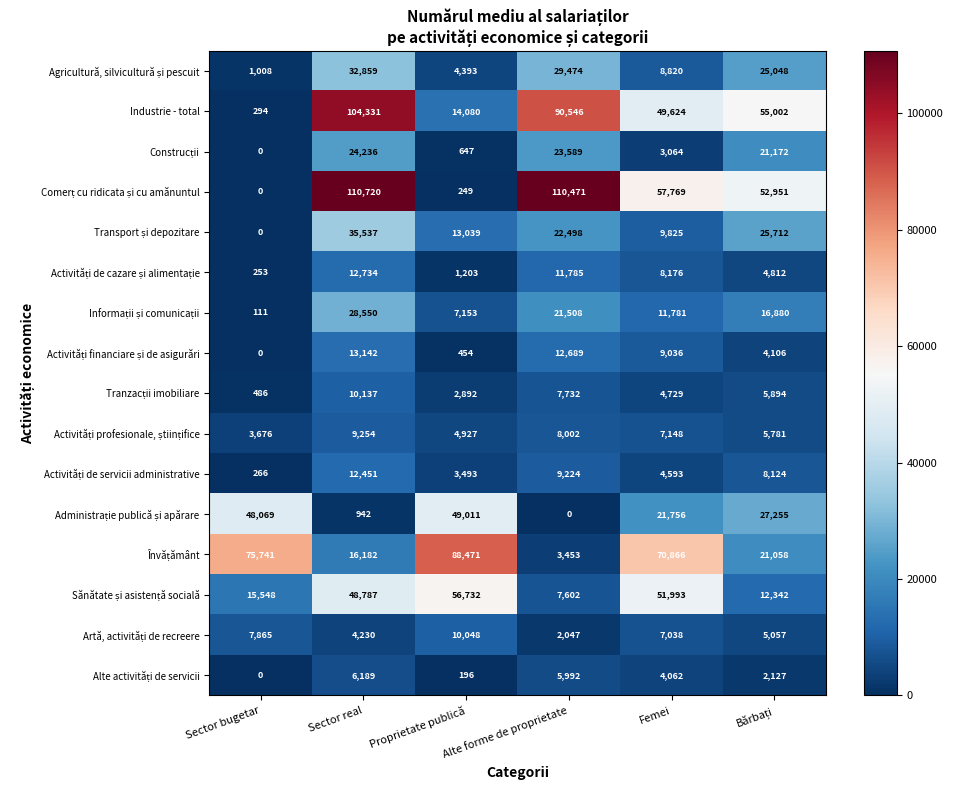

How many data points does each series have?

6